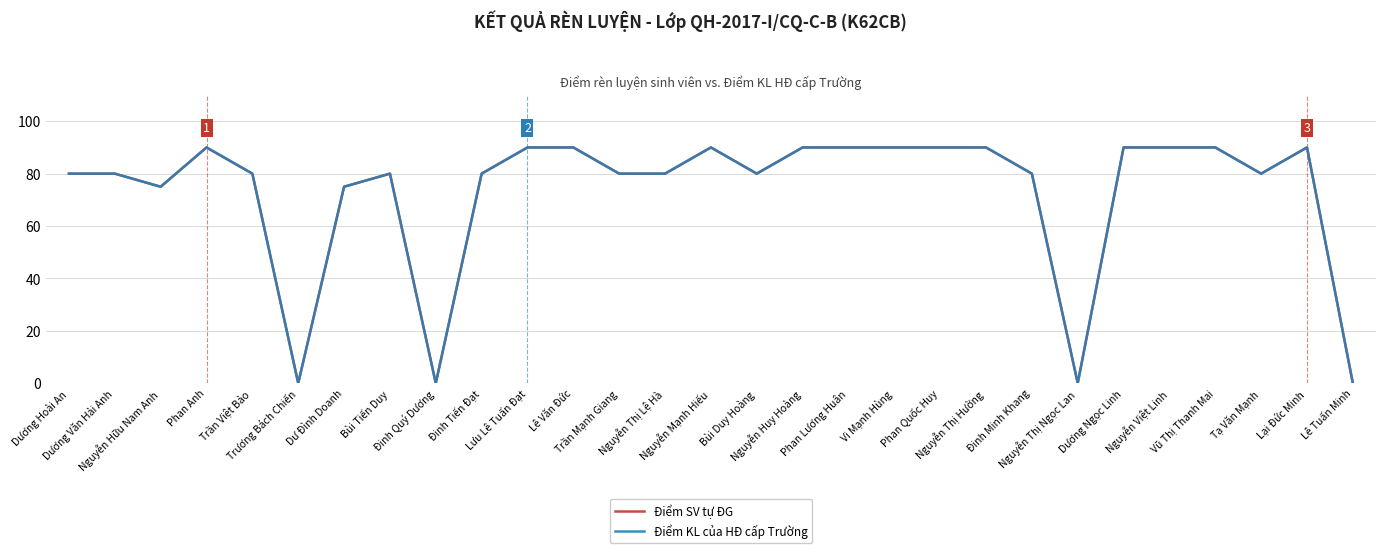

At how many categories does at least one series exceed 6?

25